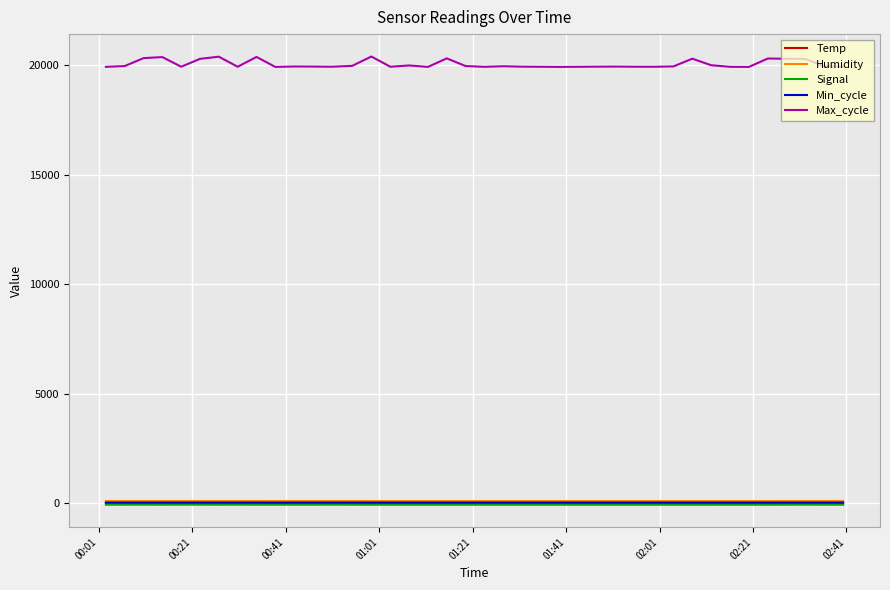

True or false: Humidity and Max_cycle intersect in this chart.

False